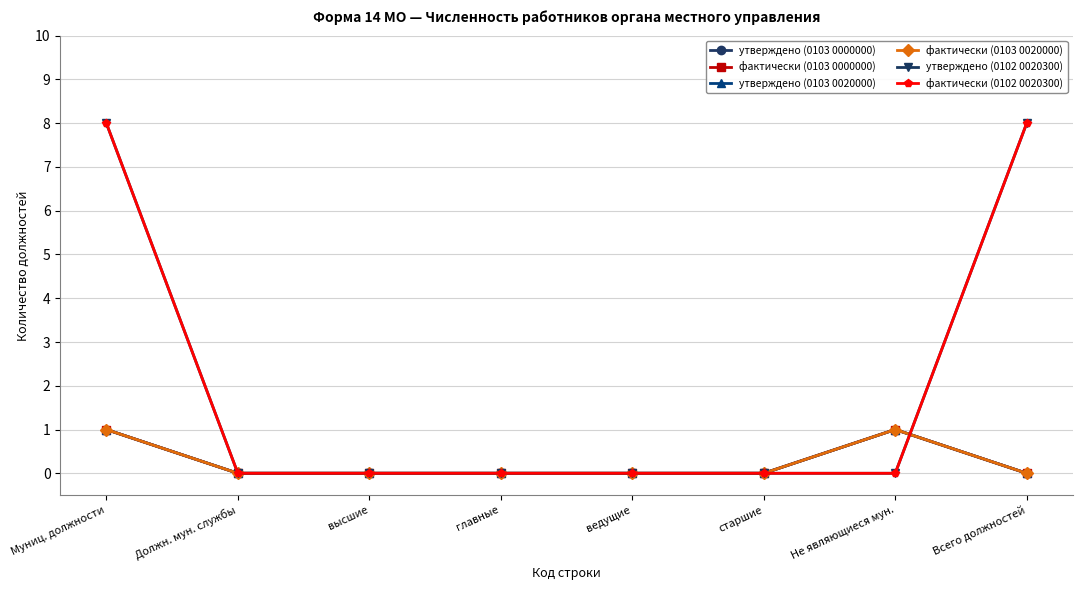

Is this an area chart (filled region under the line)?

No